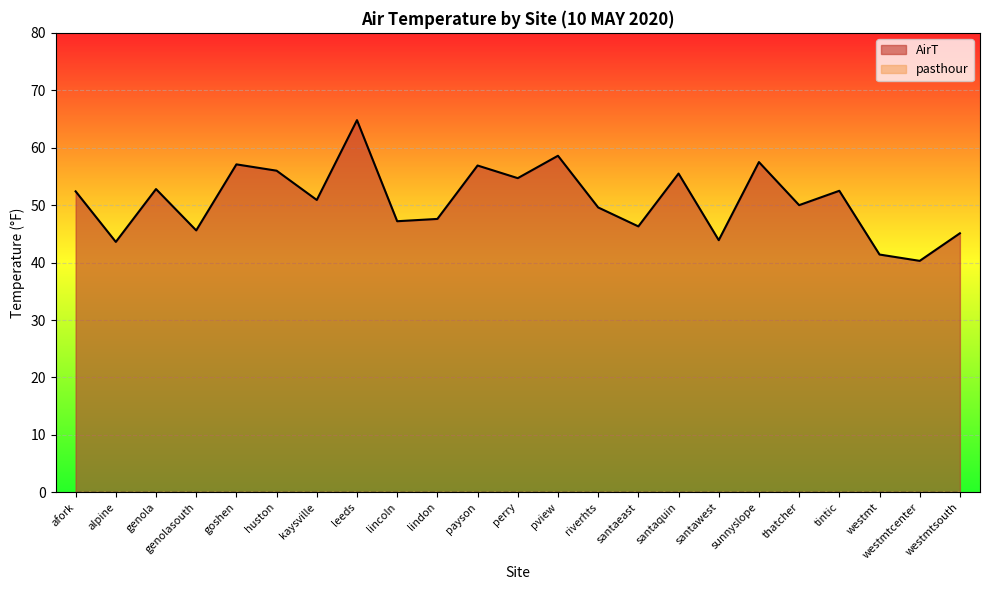

List the labels in order of value, smallest first.

westmtcenter, westmt, alpine, santawest, westmtsouth, genolasouth, santaeast, lincoln, lindon, riverhts, thatcher, kaysville, afork, tintic, genola, perry, santaquin, huston, payson, goshen, sunnyslope, pview, leeds